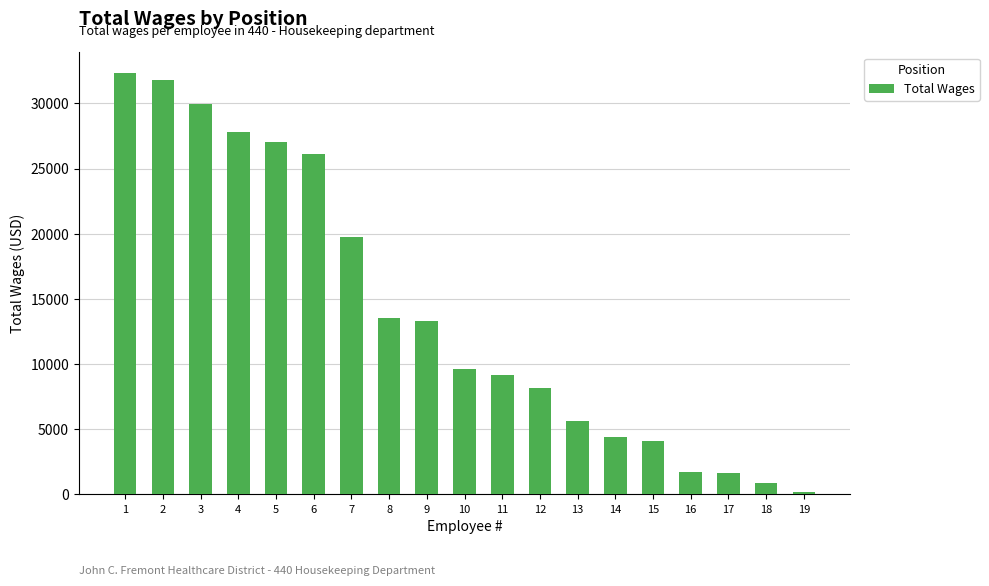

How many data points does each series have?

19